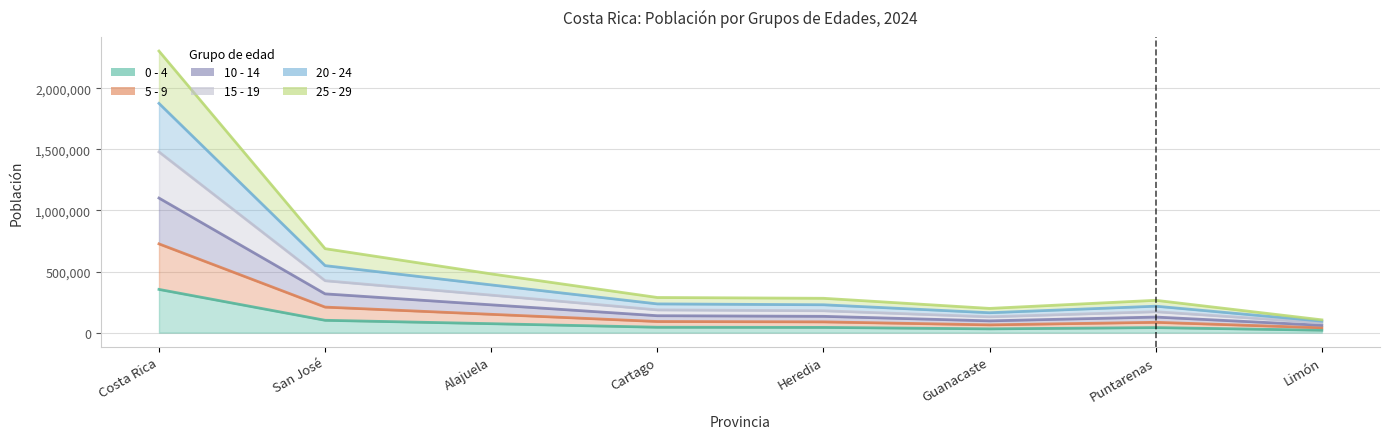

Rank the series by their average value, from lowest to highest.

0 - 4, 15 - 19, 5 - 9, 10 - 14, 25 - 29, 20 - 24